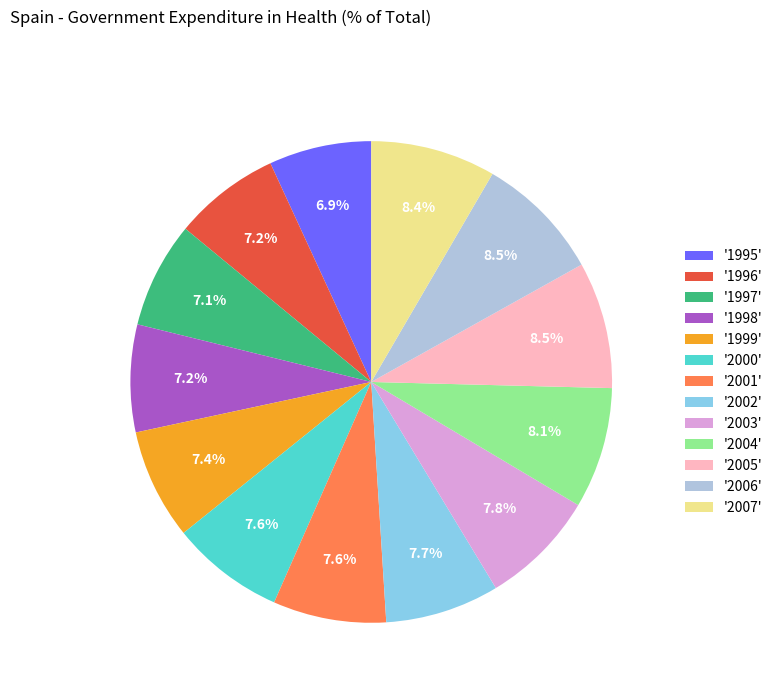

Combined, what portion of the pie is '1999' and '2003'?

15.2%